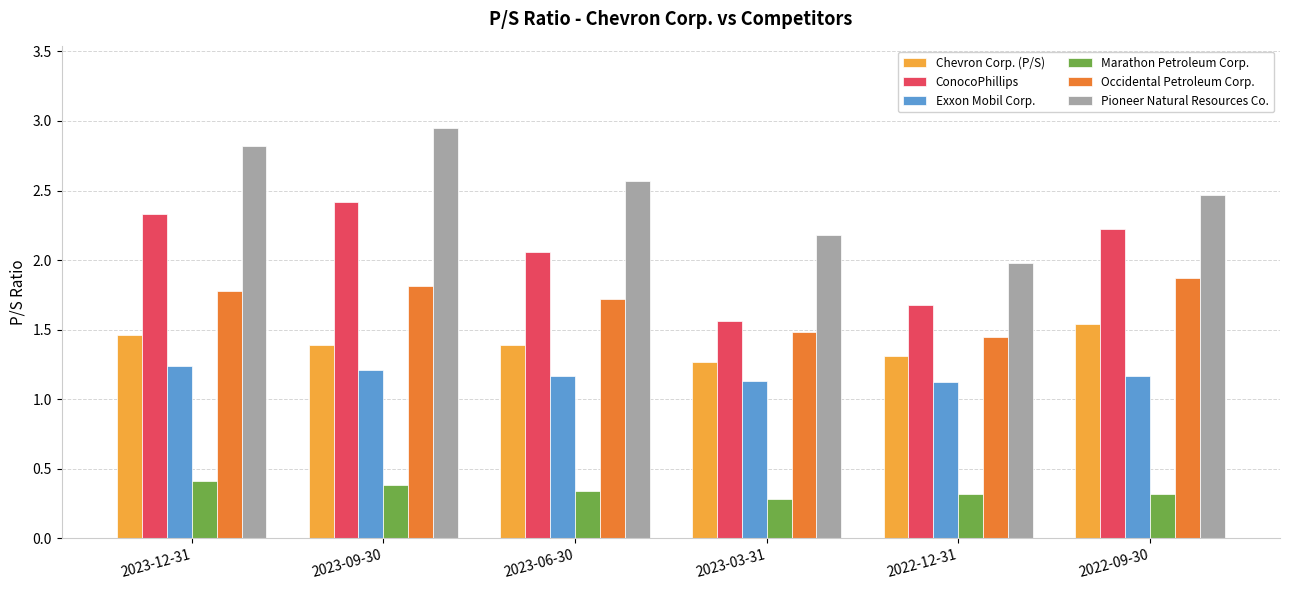

The value of Pioneer Natural Resources Co. at 2022-09-30 is 2.5. True or false?

True